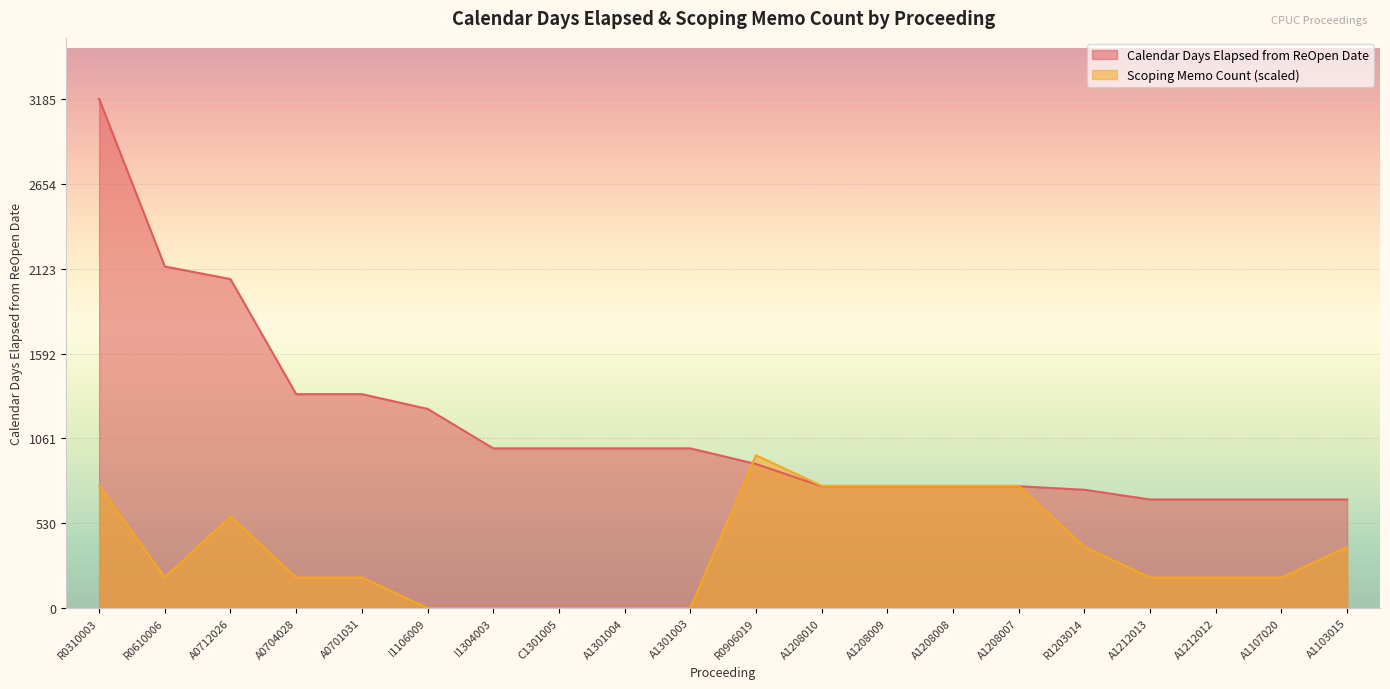

What is the sum of the Scoping Memo Count values at A1208010 and R0906019?

1719.9